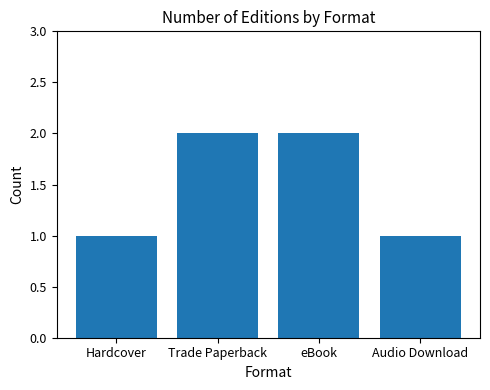

What is the ratio of the value at eBook to the value at Trade Paperback?

1.0